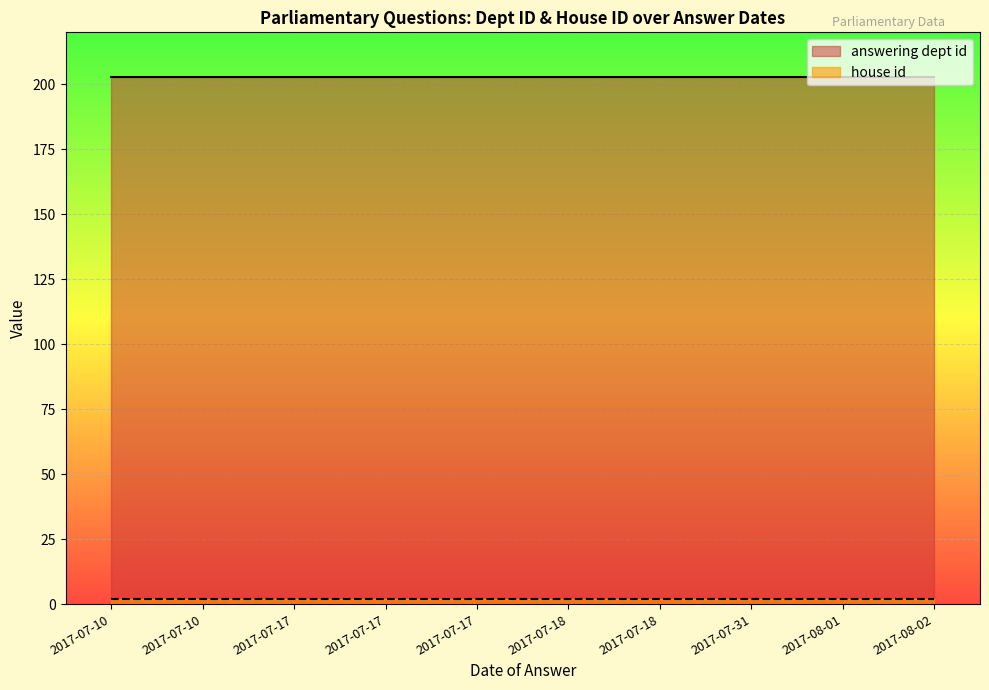

True or false: house id has more than 0 interior local peaks.

False